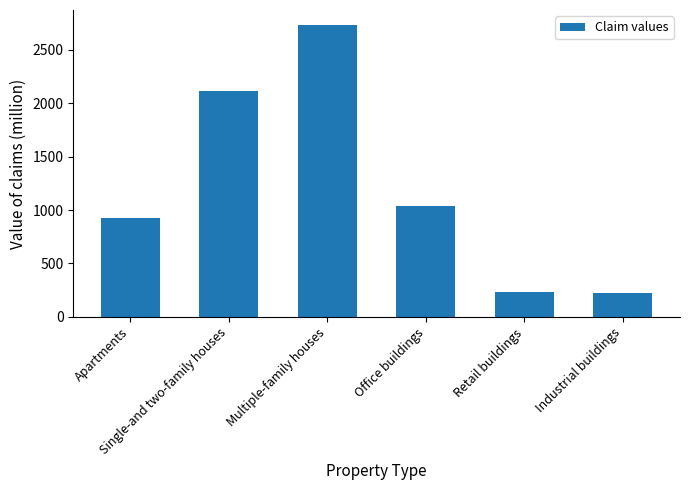

What is the sum of all values?

7268.2